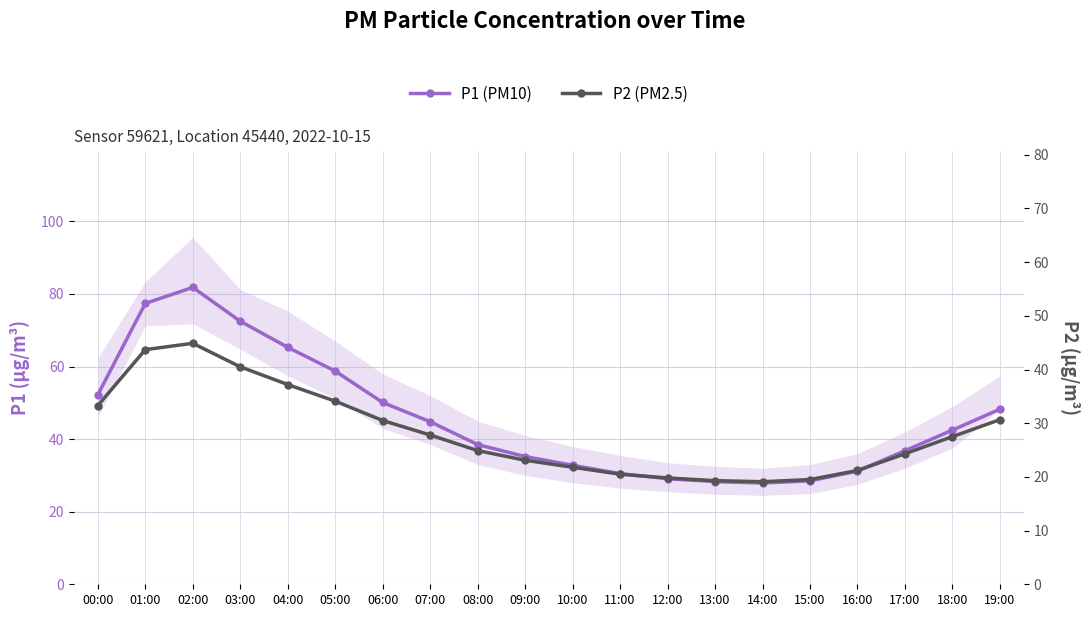

At which label does P2 (PM2.5) first exceed 27?

00:00